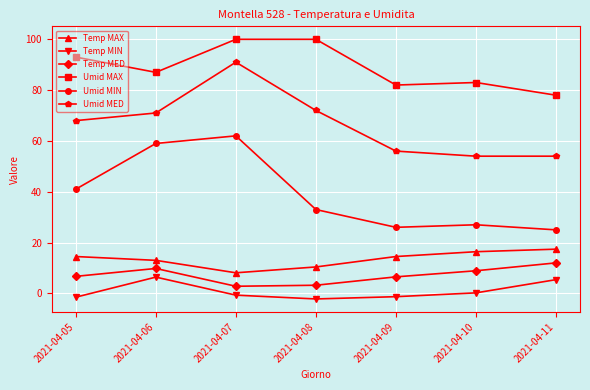

At which category is the sum across all series the highest?

2021-04-07